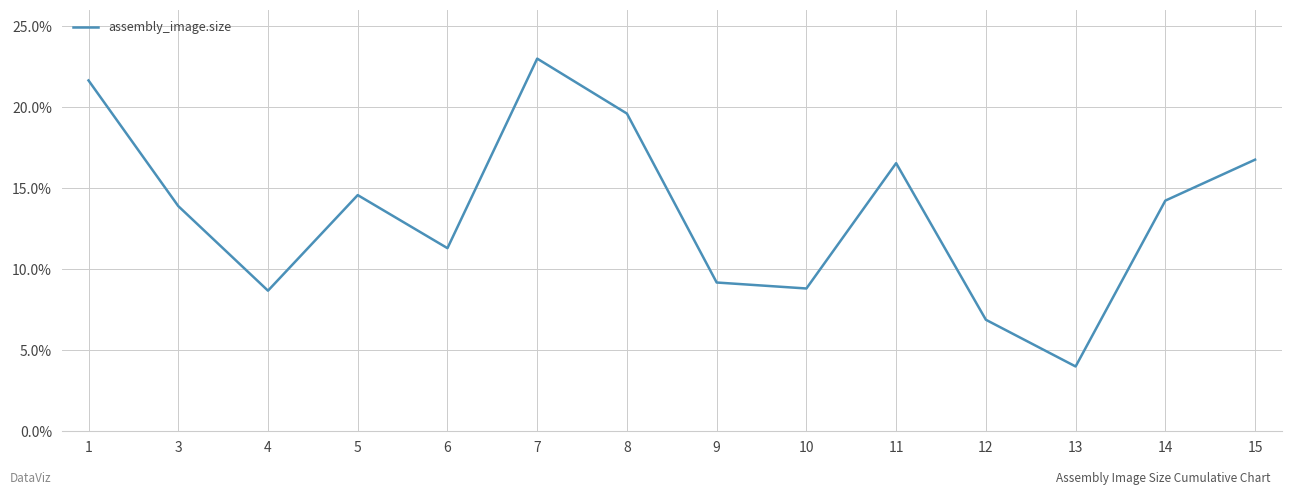

Is it true that the value at 6 is 20.2?

False